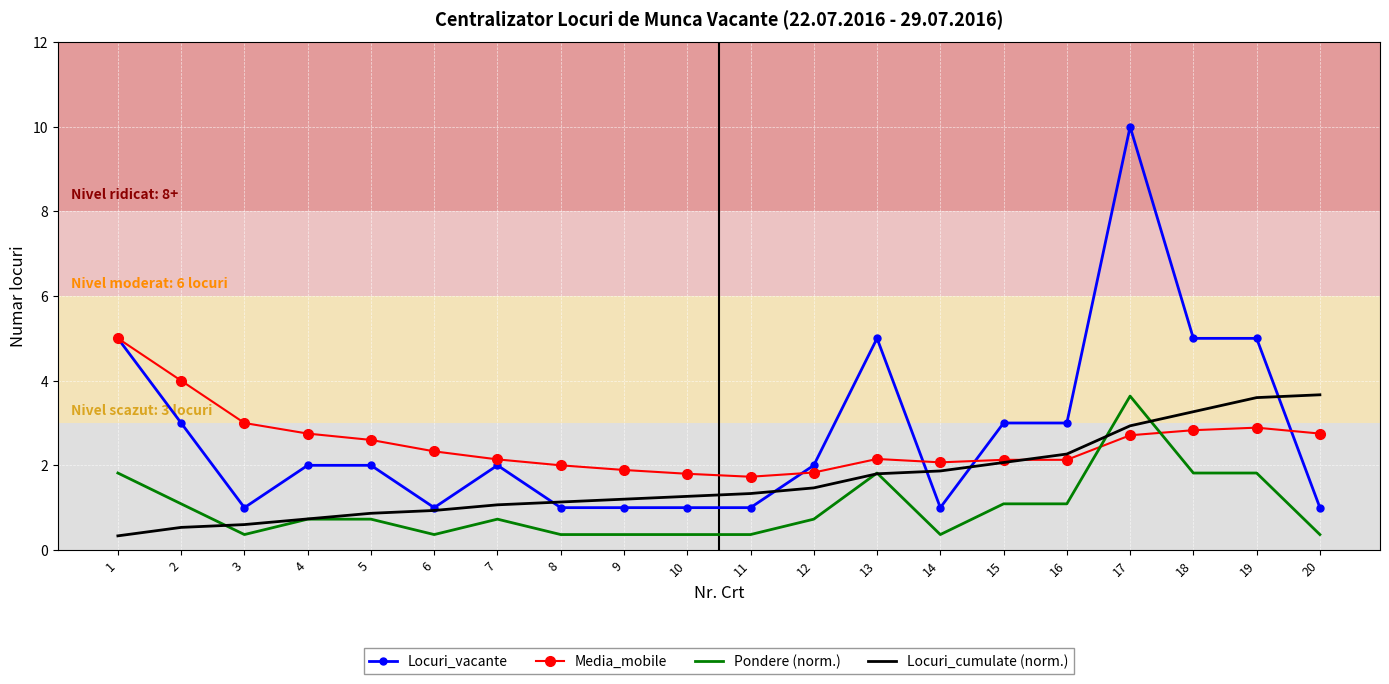

What is the difference between the Media_mobile values at 11 and 10?

0.1